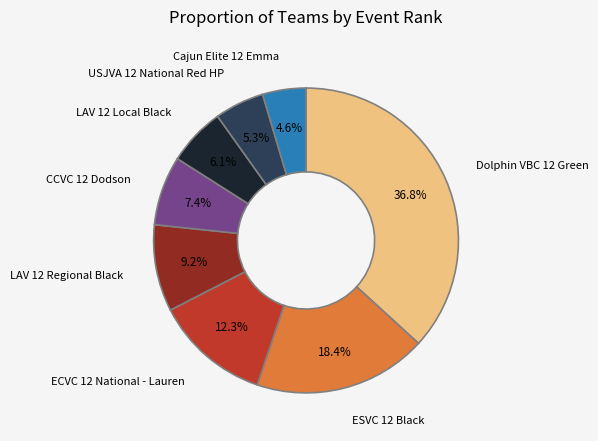

Is there any slice that represents more than half of the pie?

No